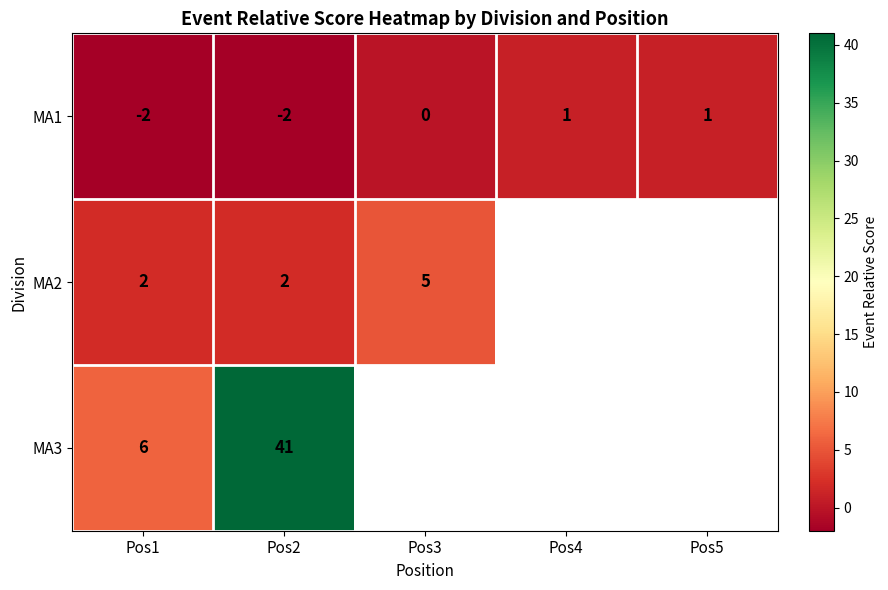

At which category is the sum across all series the highest?

Pos2